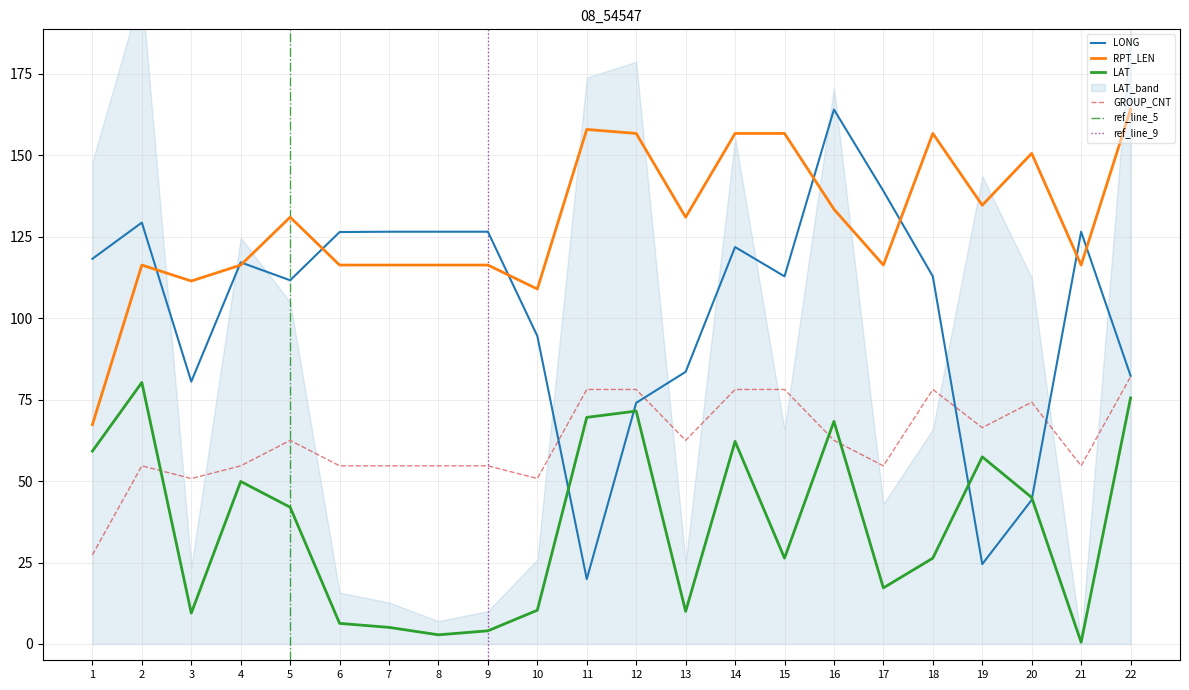

What is the difference between the second highest and second lowest values in the LONG series?

114.5